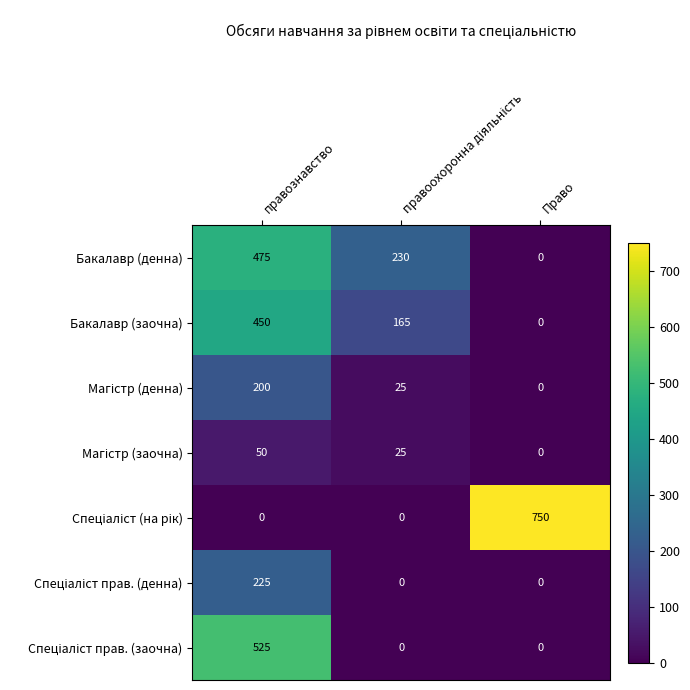

How many categories are shown in the chart?

3